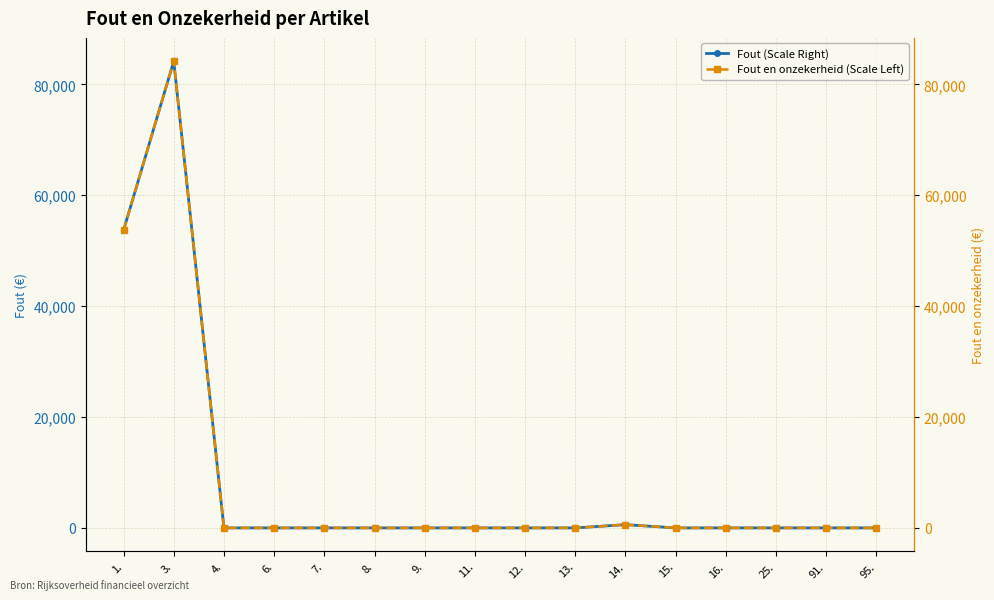

How many lines are shown in the chart?

2